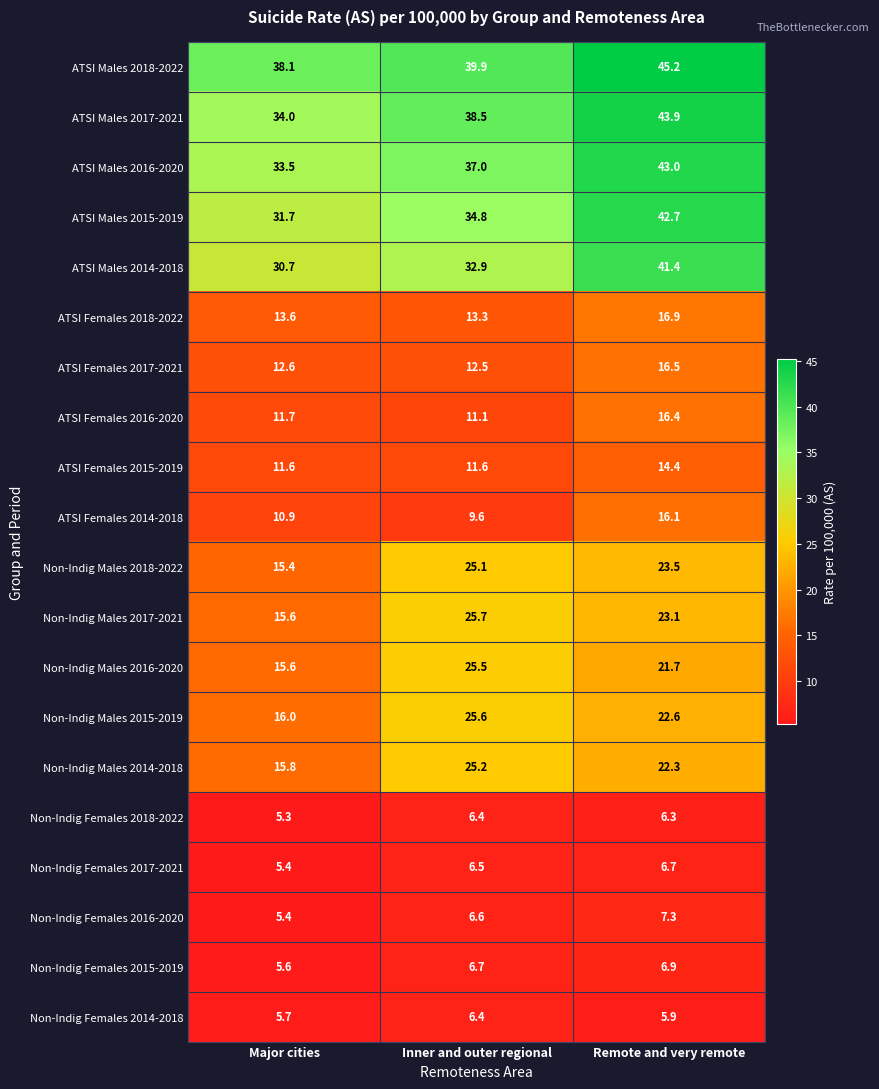

What is the approximate value of ATSI Males 2015-2019 at Remote and very remote?

42.7